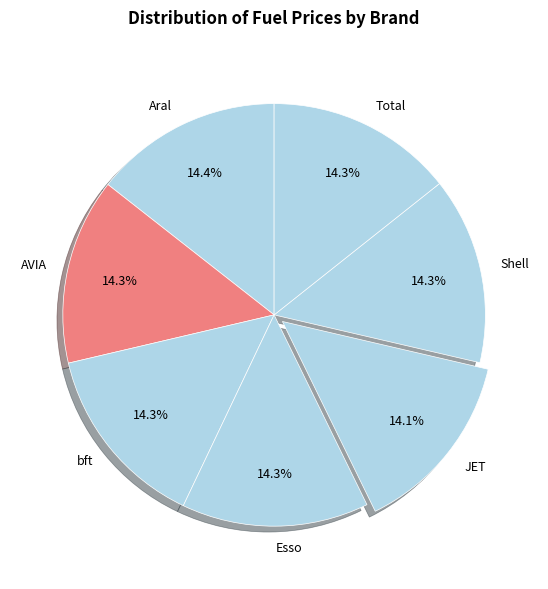

What percentage is the JET slice, to the nearest percent?

14%